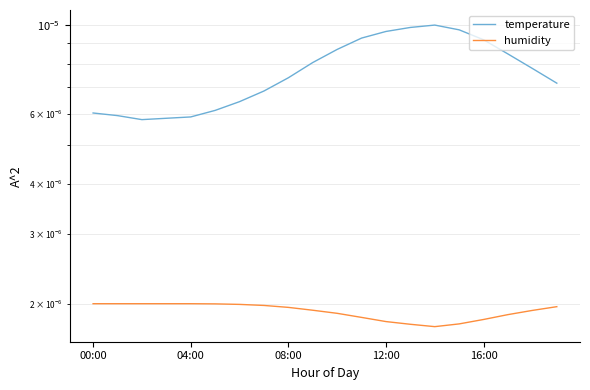

True or false: temperature and humidity intersect in this chart.

False